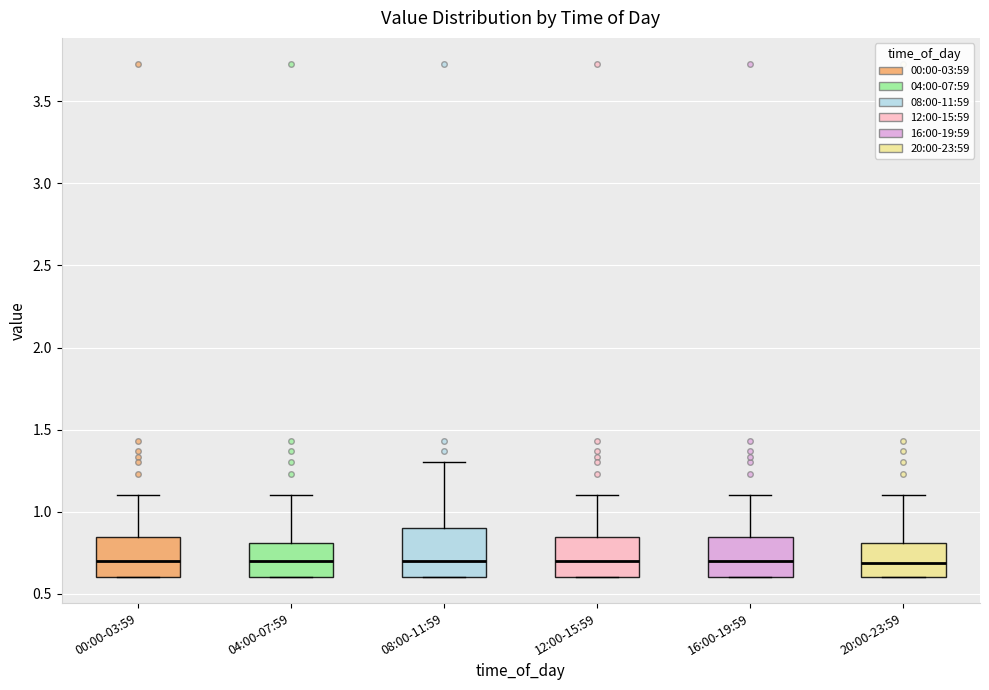

Reading left to right, read every box against the y-axis: the position of its median line, the range the box covers, and the ends of its whiskers. The values are not printed on the chart, so give them approximately, as read against the axis.

00:00-03:59: median 0.70, box 0.60 to 0.85, whiskers 0.60 to 1.10
04:00-07:59: median 0.70, box 0.60 to 0.80, whiskers 0.60 to 1.10
08:00-11:59: median 0.70, box 0.60 to 0.90, whiskers 0.60 to 1.30
12:00-15:59: median 0.70, box 0.60 to 0.85, whiskers 0.60 to 1.10
16:00-19:59: median 0.70, box 0.60 to 0.85, whiskers 0.60 to 1.10
20:00-23:59: median 0.70, box 0.60 to 0.80, whiskers 0.60 to 1.10